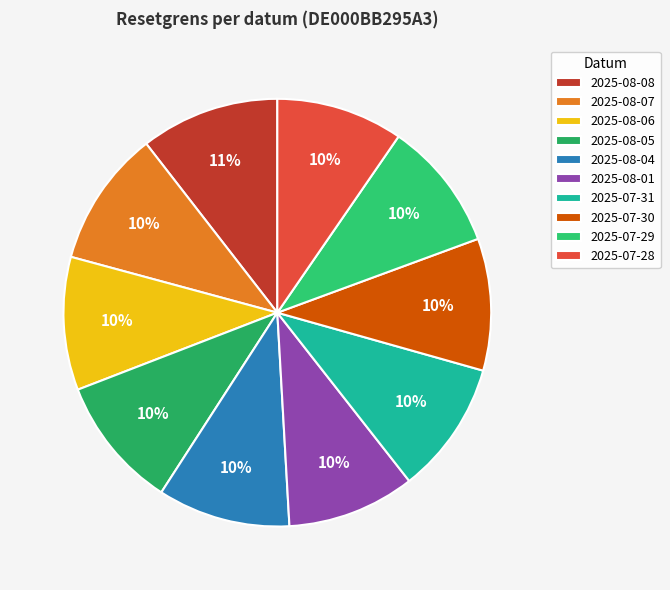

To the nearest percent, what portion does 2025-08-01 represent?

10%